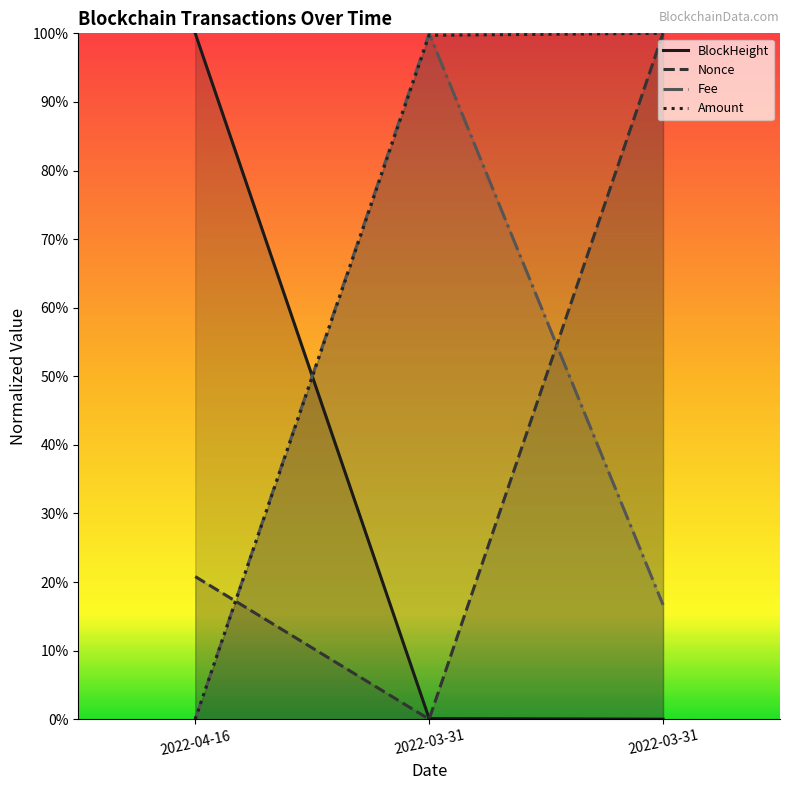

What is the sum of the Fee values at 2022-03-31 and 2022-04-16?

0.2